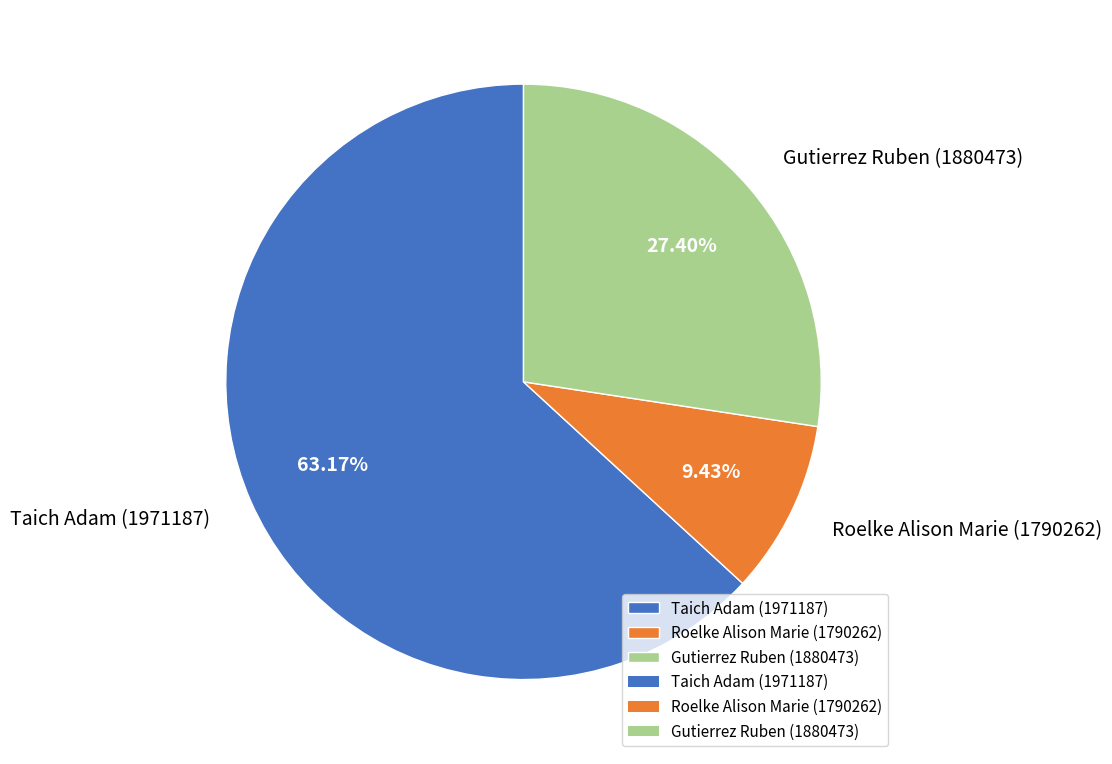

Rank the categories by value from highest to lowest.

Taich Adam (1971187), Gutierrez Ruben (1880473), Roelke Alison Marie (1790262)